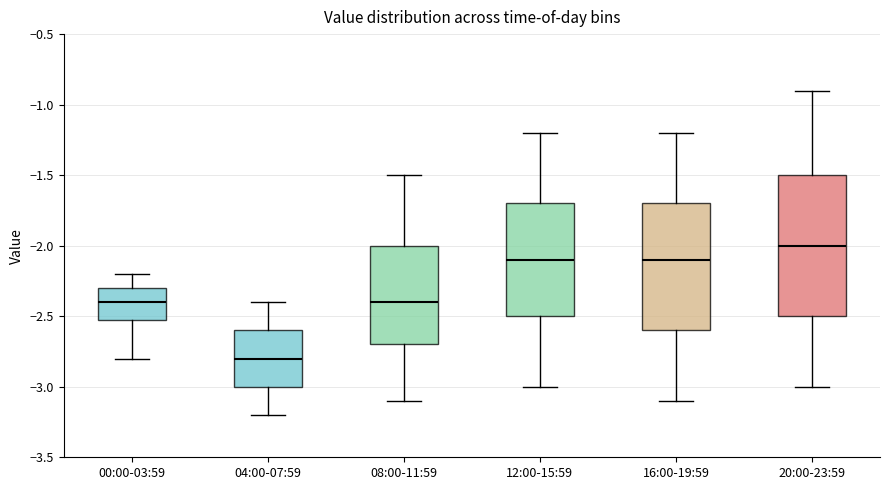

Reading left to right, transcribe this box plot: for each box, give where its median line is, the range the box spans, and where its two whiskers end, as read against the y-axis. The values are not printed on the chart, so give them approximately, as read against the axis.

00:00-03:59: median -2.4, box -2.5 to -2.3, whiskers -2.8 to -2.2
04:00-07:59: median -2.8, box -3.0 to -2.6, whiskers -3.2 to -2.4
08:00-11:59: median -2.4, box -2.7 to -2.0, whiskers -3.1 to -1.5
12:00-15:59: median -2.1, box -2.5 to -1.7, whiskers -3.0 to -1.2
16:00-19:59: median -2.1, box -2.6 to -1.7, whiskers -3.1 to -1.2
20:00-23:59: median -2.0, box -2.5 to -1.5, whiskers -3.0 to -0.9